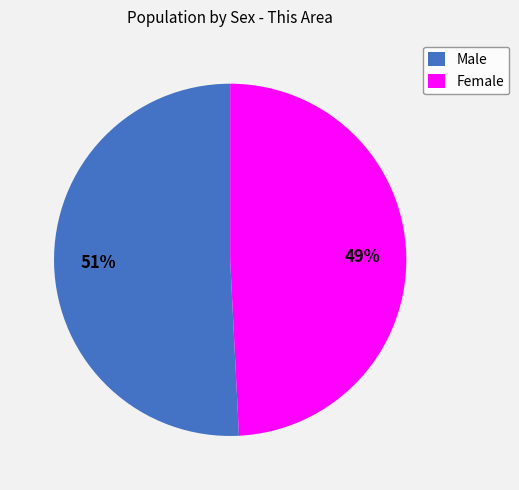

To the nearest percent, what percentage of the pie is Male?

51%